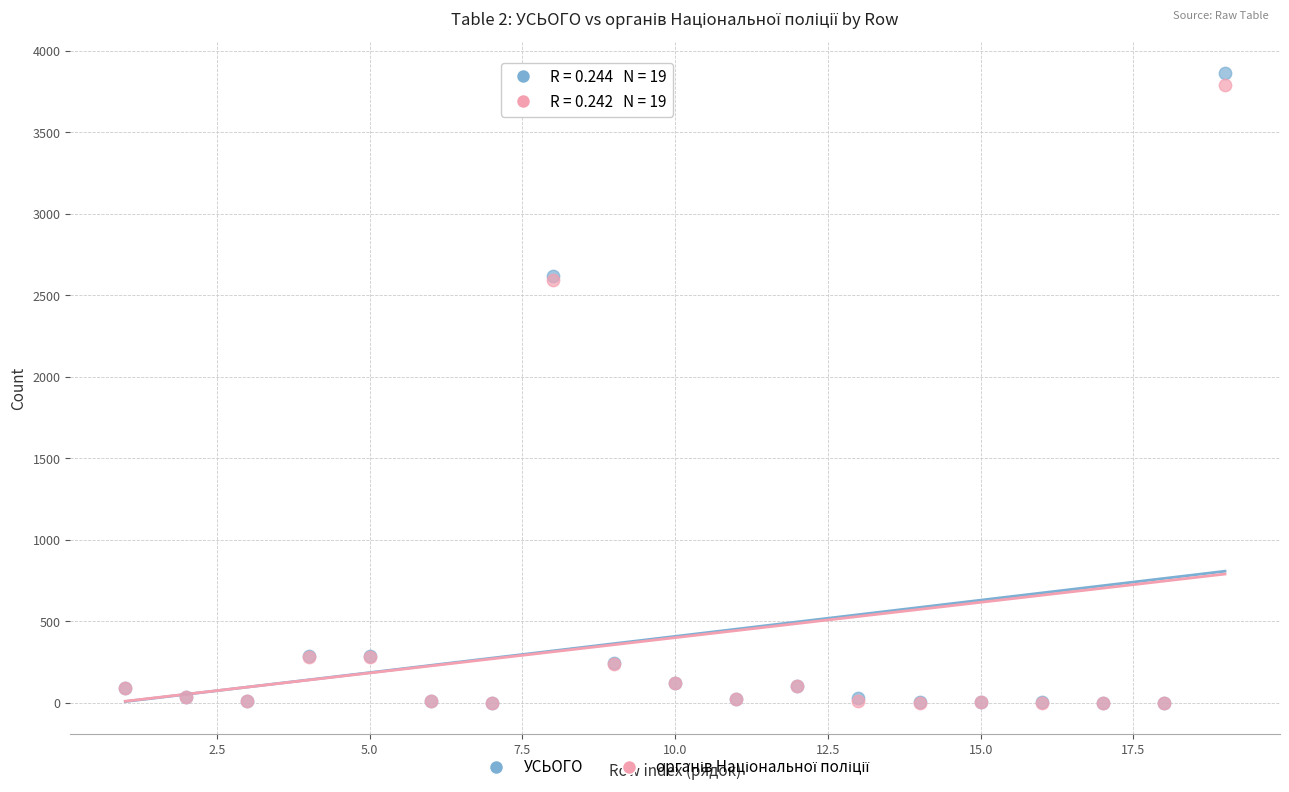

Which series has the largest Y range (max minus min)?

УСЬОГО